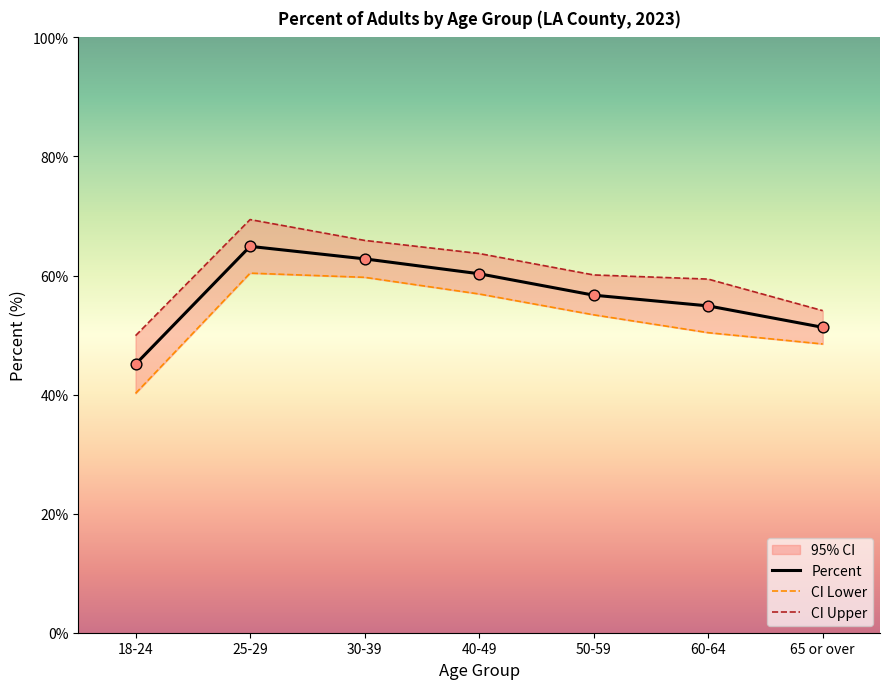

What is the total value across all series at 30-39?

188.4